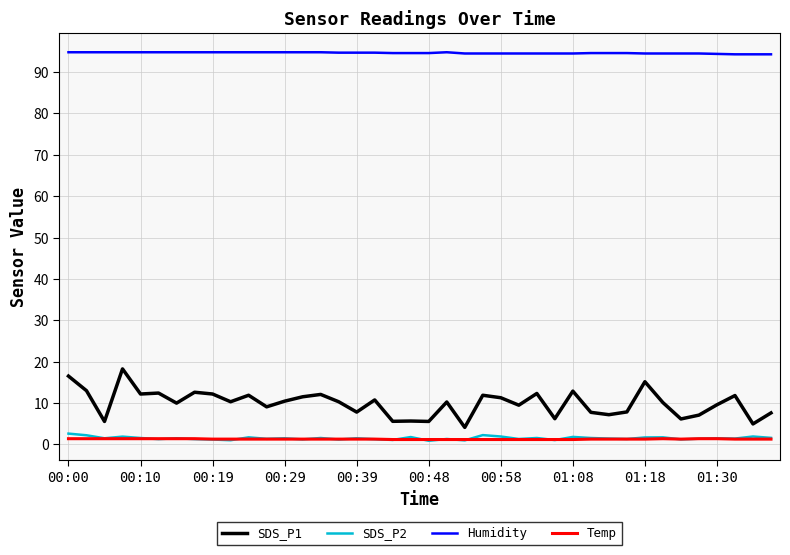

True or false: Humidity and SDS_P2 intersect in this chart.

False